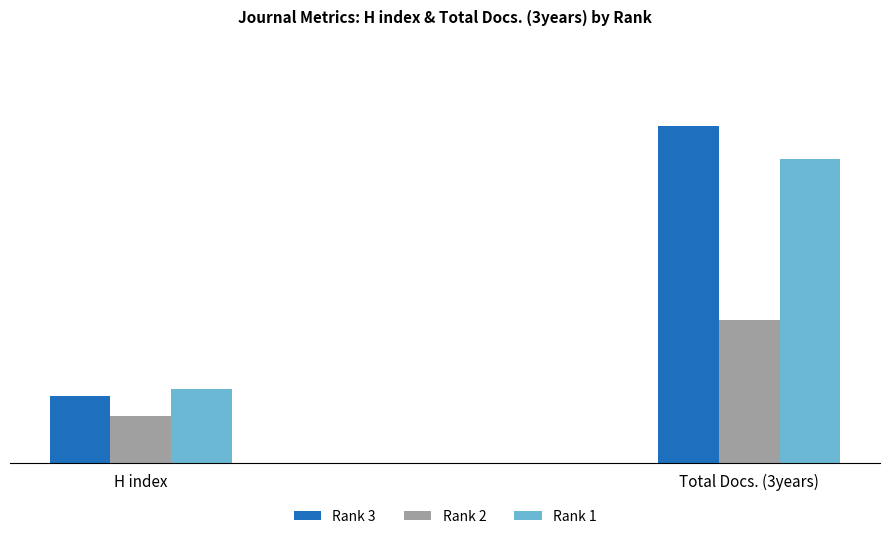

What is the sum of the Total Docs. (3years) values at Rank 2 (Psychiatry Research - Neuroimaging) and Rank 1 (Drug and Alcohol Dependence)?

1133